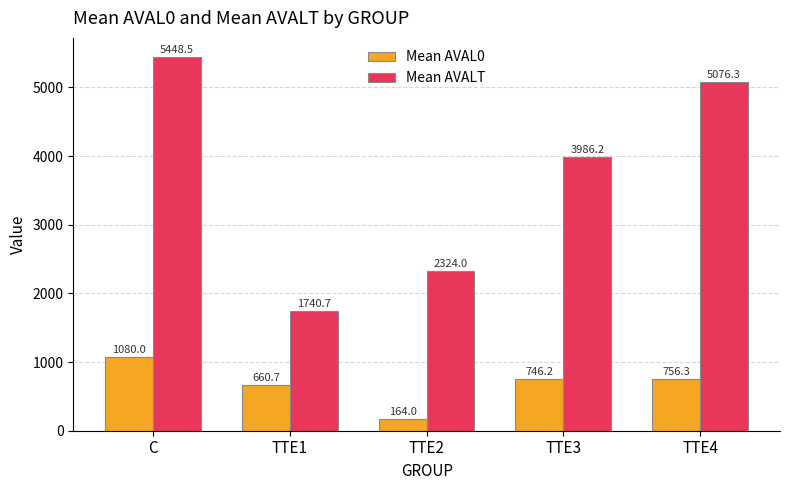

Between C and TTE1, which series saw the biggest shift?

Mean AVALT